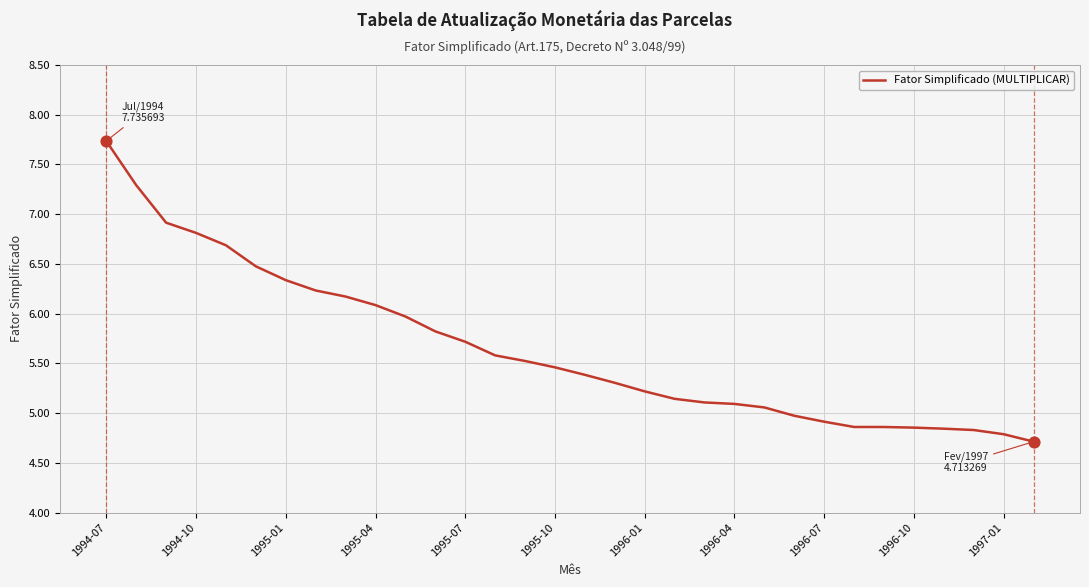

What is the difference between the maximum and minimum values?

3.0